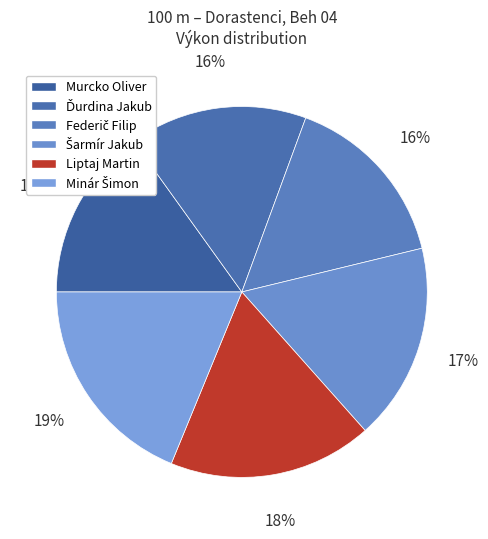

How many slices are in this pie chart?

6